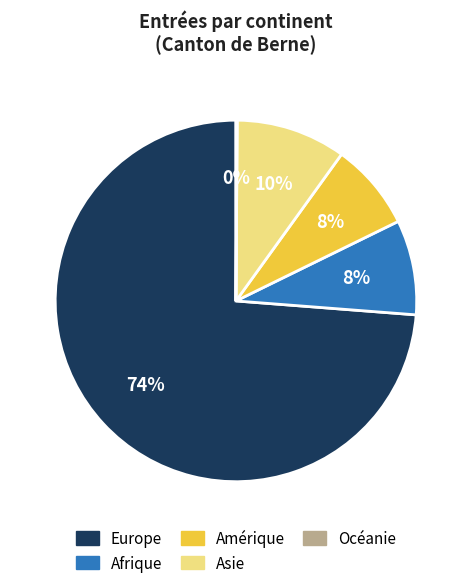

What is the majority slice?

Europe